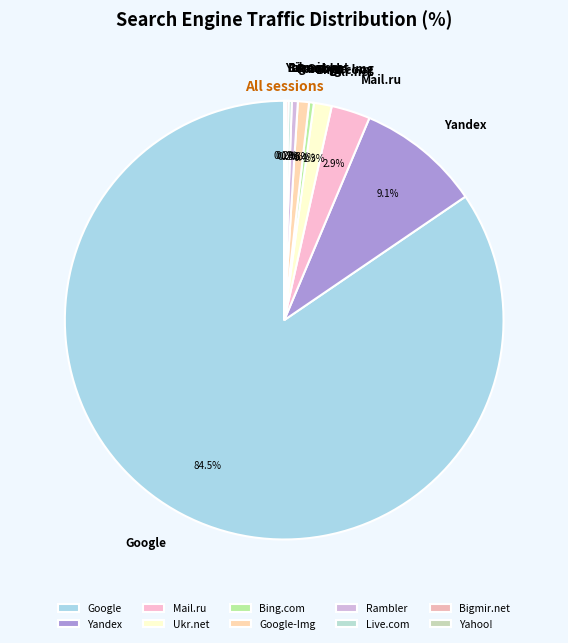

Between Yandex and Rambler, which is larger?

Yandex